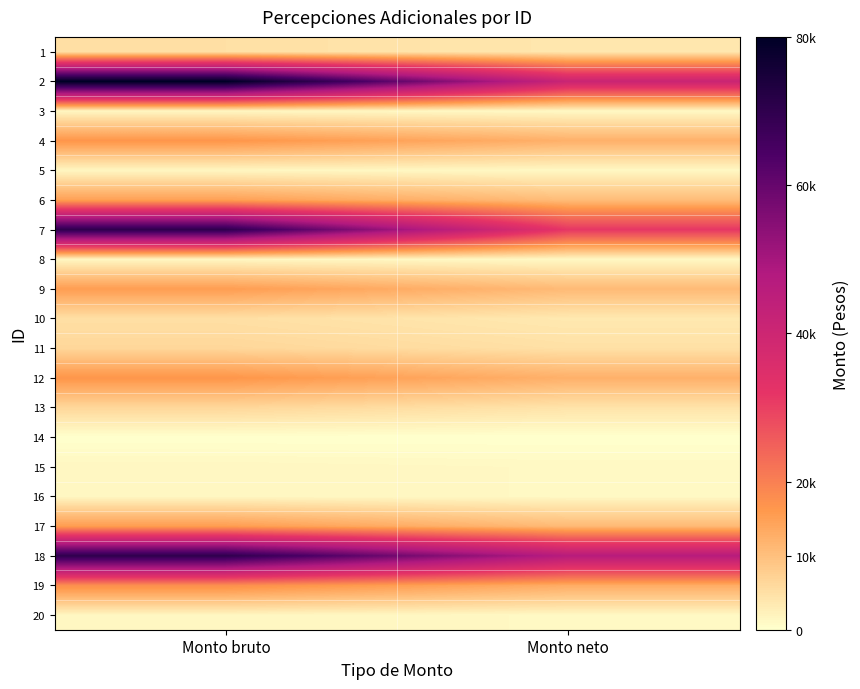

Reading right to left, extract all data points from this chart.

1: Monto neto=3950.0	Monto bruto=5000.0
2: Monto neto=40743.0	Monto bruto=80000.0
3: Monto neto=1198.0	Monto bruto=1500.0
4: Monto neto=12398.0	Monto bruto=16640.0
5: Monto neto=1198.0	Monto bruto=1500.0
6: Monto neto=10562.0	Monto bruto=15000.0
7: Monto neto=31472.0	Monto bruto=70000.0
8: Monto neto=1198.0	Monto bruto=1500.0
9: Monto neto=10897.0	Monto bruto=15478.2
10: Monto neto=3633.0	Monto bruto=5100.0
11: Monto neto=4921.0	Monto bruto=6400.0
12: Monto neto=12397.0	Monto bruto=16640.0
13: Monto neto=4479.0	Monto bruto=6400.0
14: Monto neto=0.0	Monto bruto=0.0
15: Monto neto=1198.0	Monto bruto=1500.0
16: Monto neto=1198.0	Monto bruto=1500.0
17: Monto neto=10897.0	Monto bruto=15478.2
18: Monto neto=46312.0	Monto bruto=70000.0
19: Monto neto=13066.0	Monto bruto=17740.0
20: Monto neto=1198.0	Monto bruto=1500.0